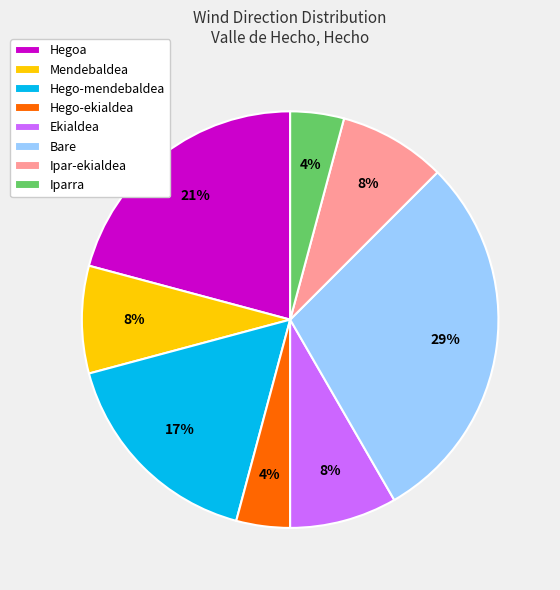

What is the largest slice in the pie chart?

Bare